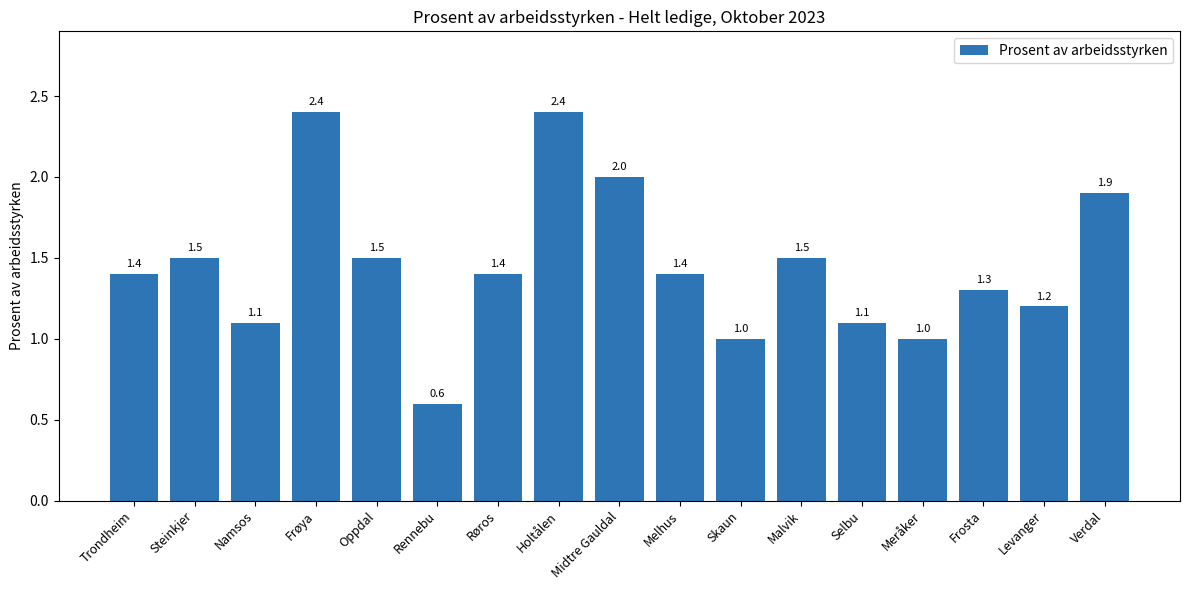

How many categories are shown in the chart?

17